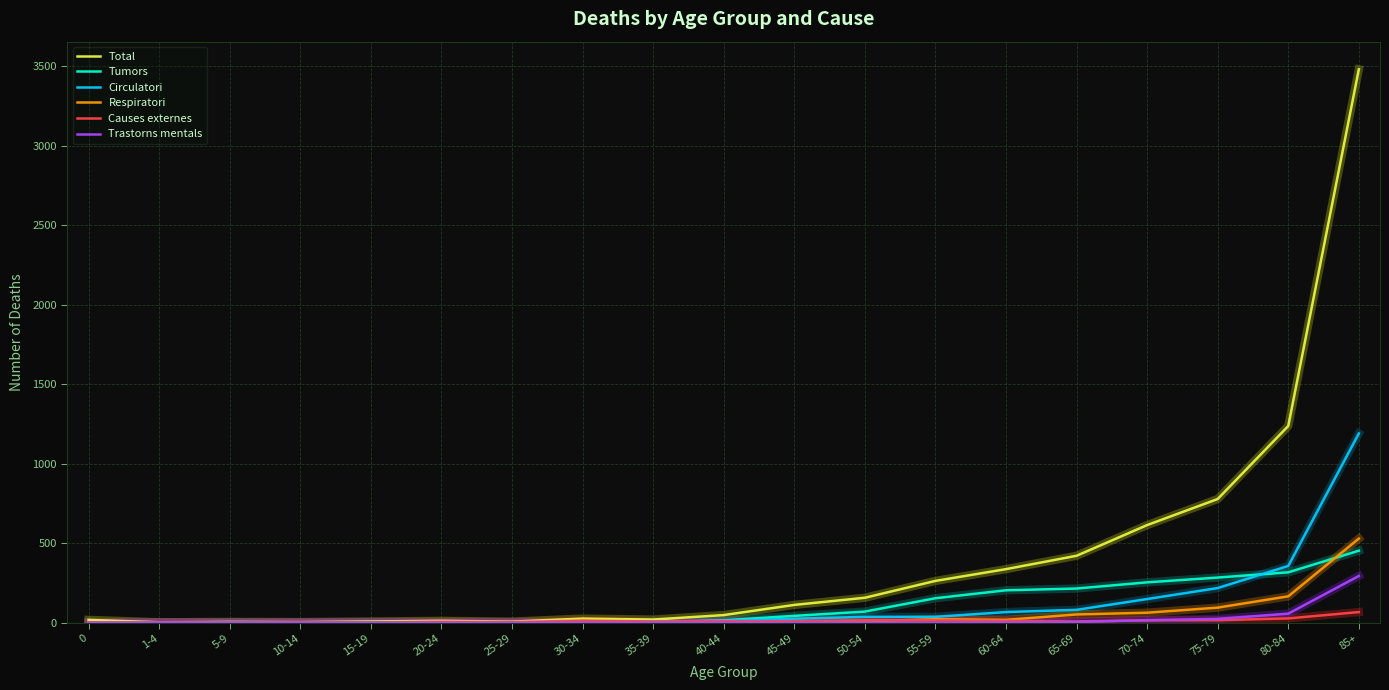

At which label does Causes externes reach its peak?

85+